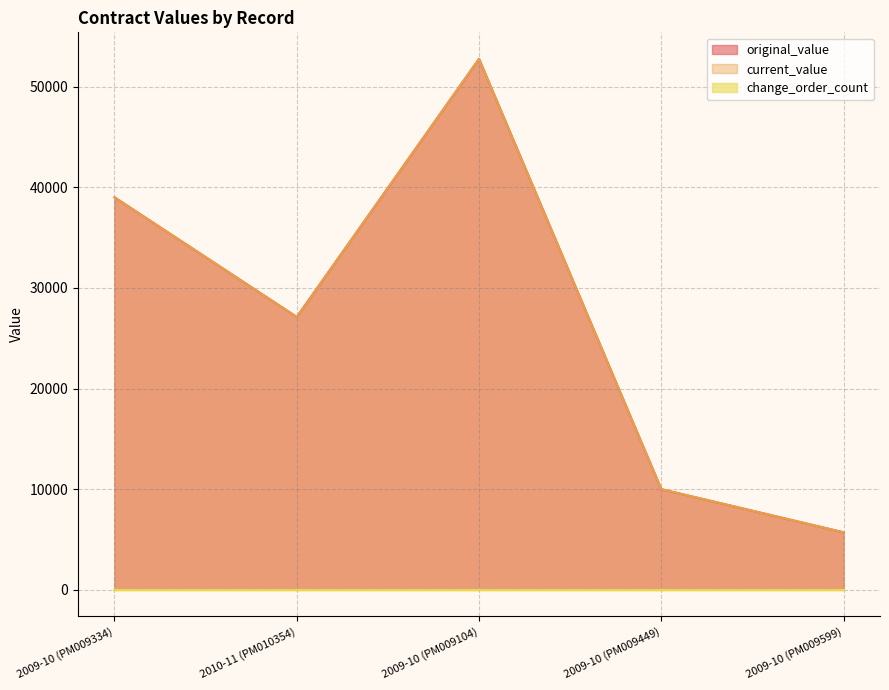

Which series has the widest spread of values?

original_value